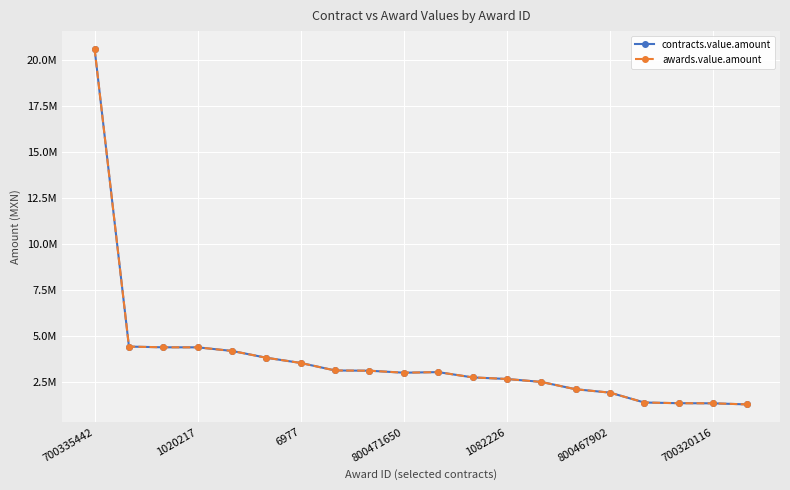

Is this an area chart (filled region under the line)?

No